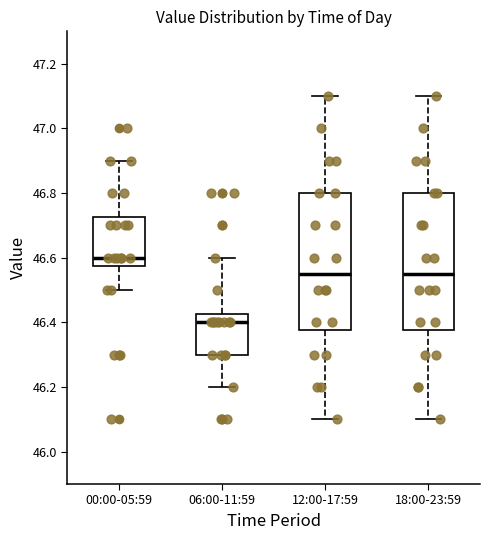

Reading left to right, read every box against the y-axis: the position of its median line, the range the box covers, and the ends of its whiskers. The values are not printed on the chart, so give them approximately, as read against the axis.

00:00-05:59: median 46.60, box 46.58 to 46.72, whiskers 46.50 to 46.90
06:00-11:59: median 46.40, box 46.30 to 46.42, whiskers 46.20 to 46.60
12:00-17:59: median 46.56, box 46.38 to 46.80, whiskers 46.10 to 47.10
18:00-23:59: median 46.56, box 46.38 to 46.80, whiskers 46.10 to 47.10